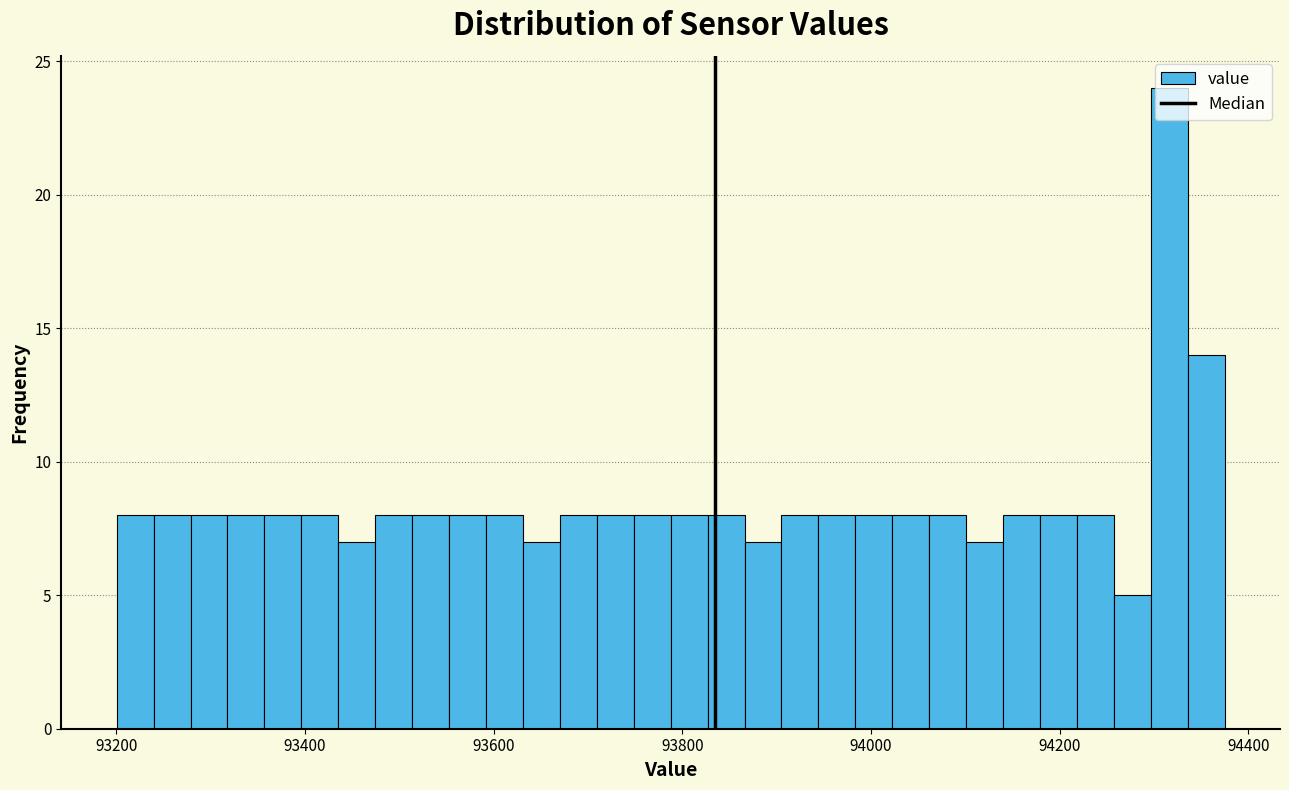

Around what value on the x-axis is the tallest bar? Give the approximate position of its centre, as read against the axis.

94320